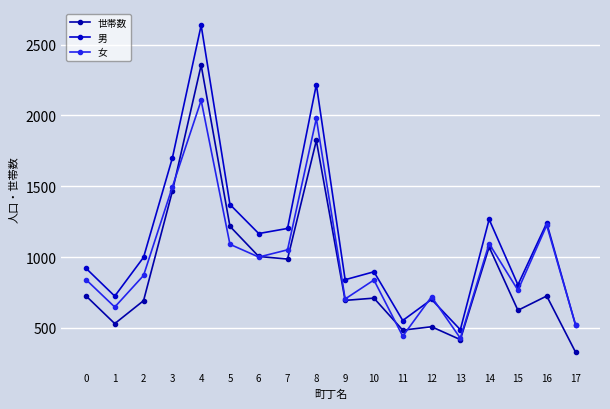

List the series in order of their peak value, lowest first.

女, 世帯数, 男